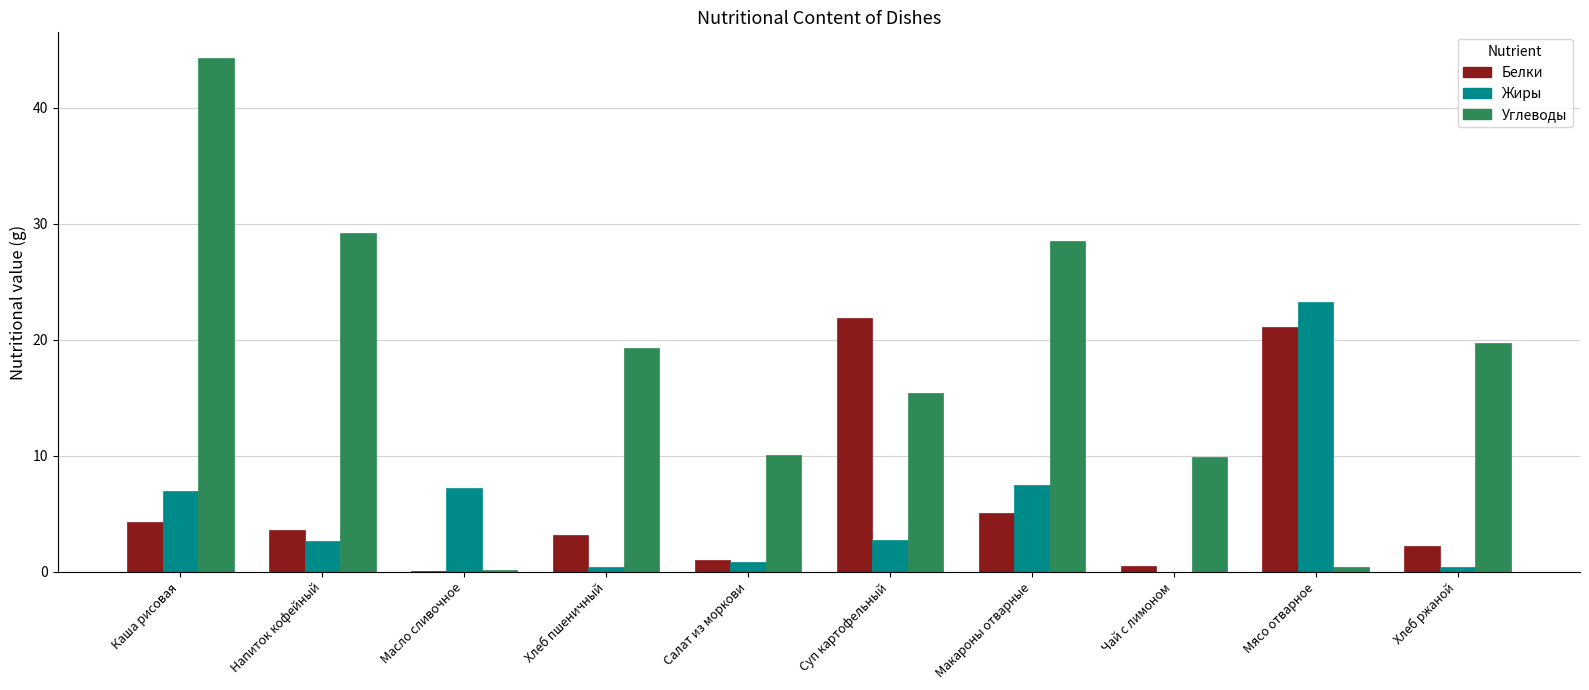

Which series changed the most between Напиток кофейный and Макароны отварные?

Жиры